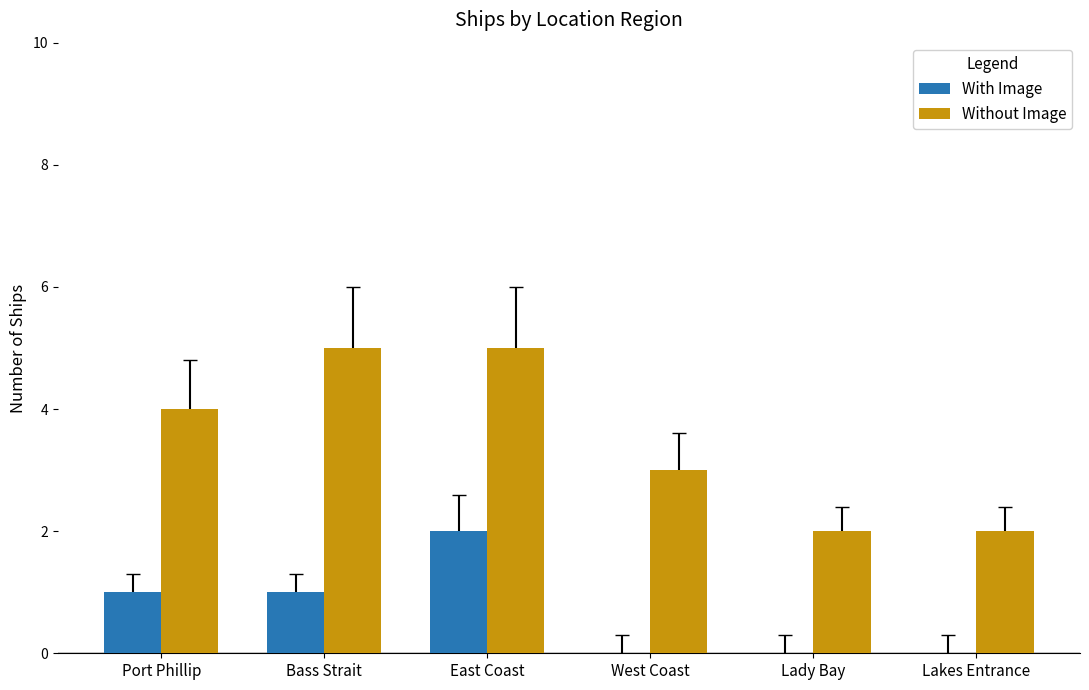

What is the sum of all Without Image values?

21